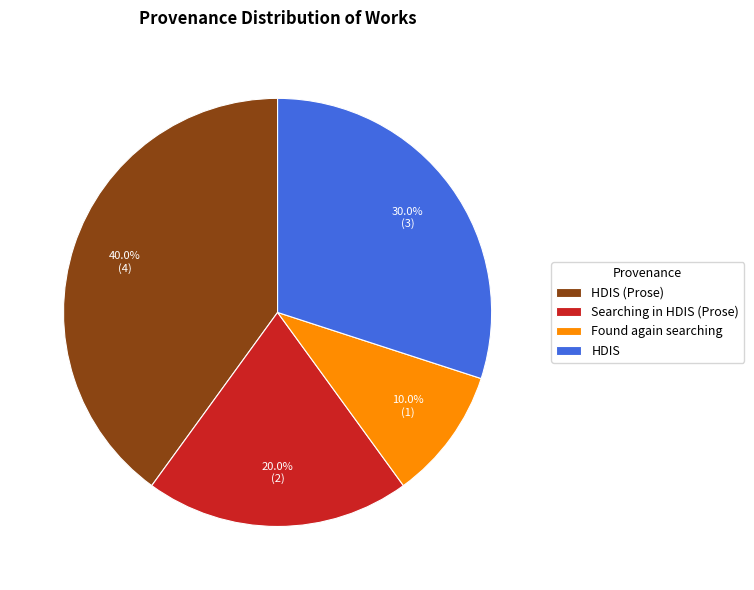

Between HDIS (Prose) and Found again searching, which is larger?

HDIS (Prose)